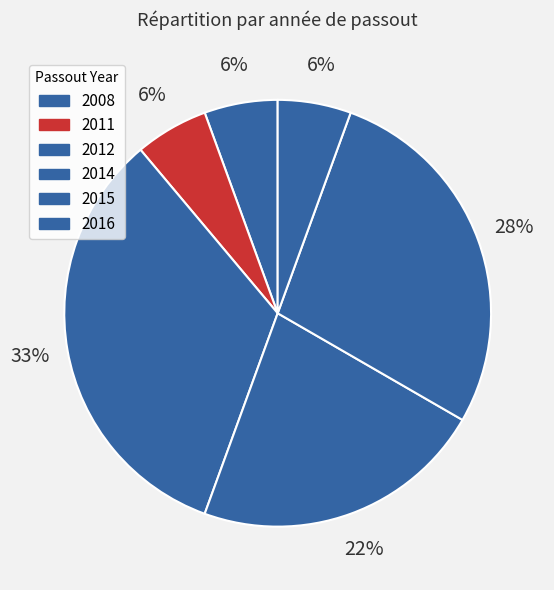

To the nearest percent, what is the combined percentage of 2011 and 2008?

11%